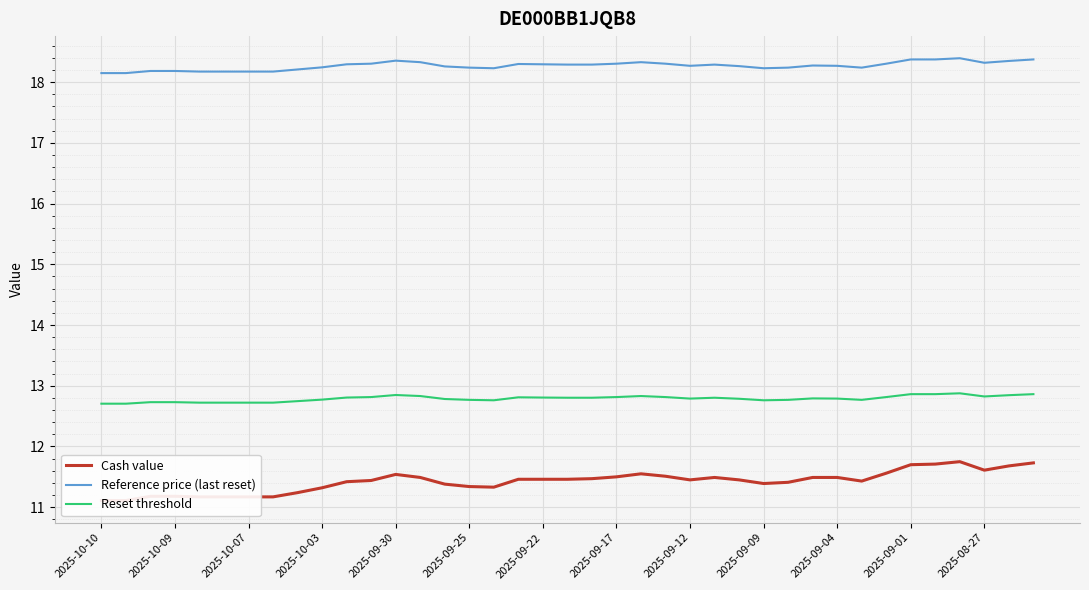

True or false: Cash value and Reference price (last reset) intersect in this chart.

False